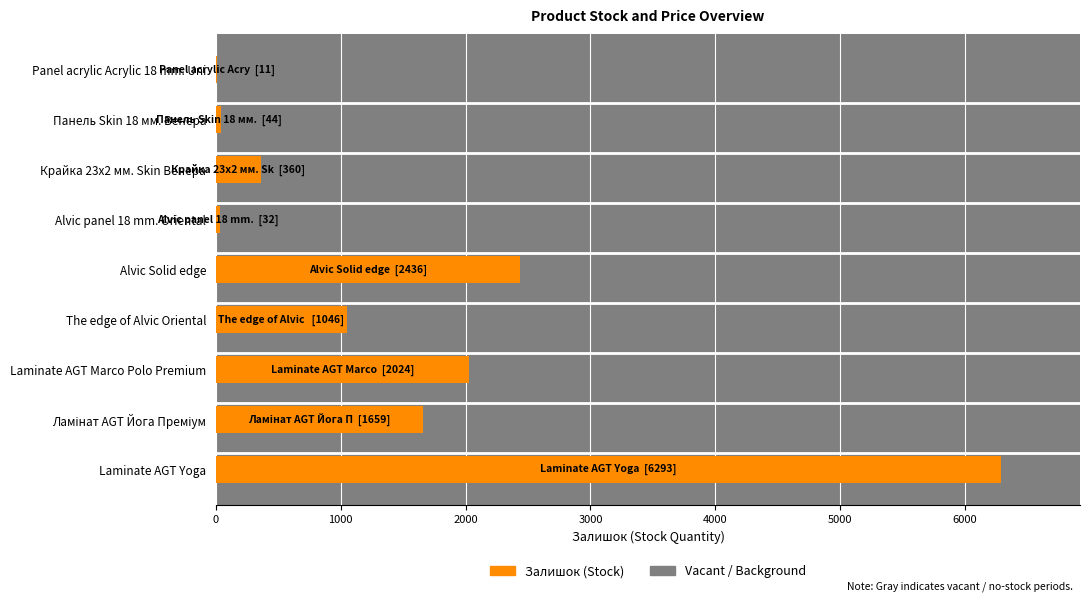

What is the difference between the maximum and minimum values?

6282